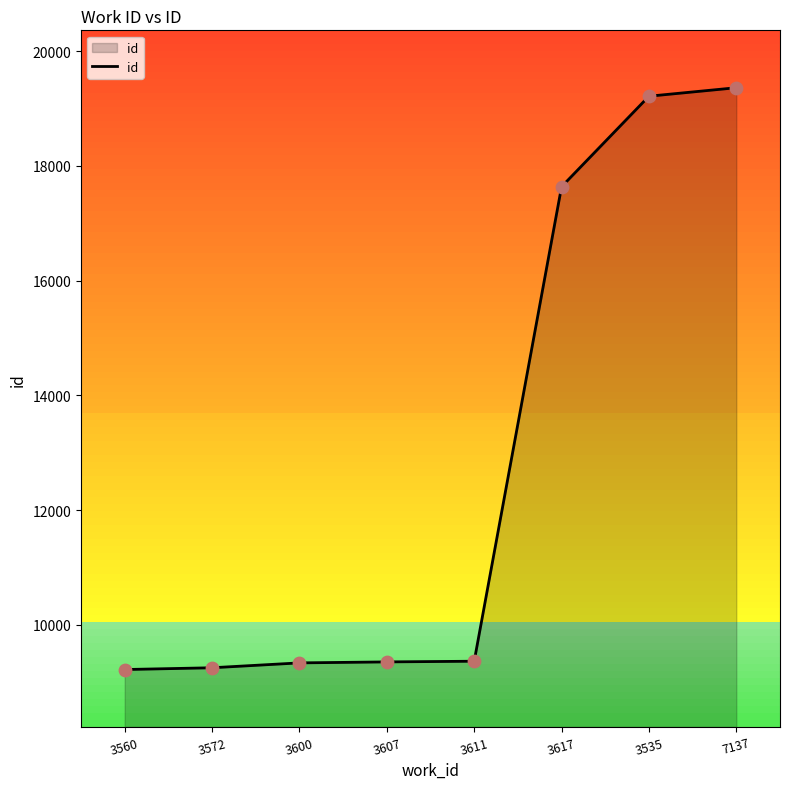

Between 3600 and 7137, which is larger?

7137